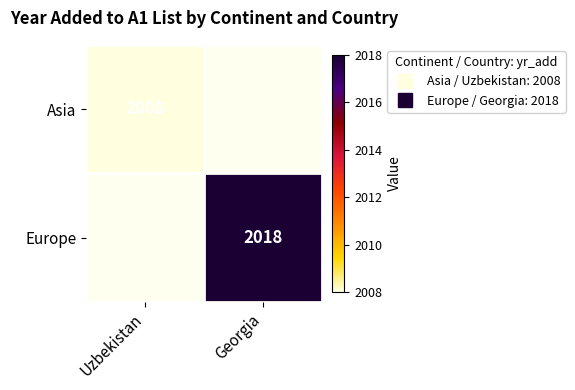

At which category does the chart reach its minimum across all series?

Uzbekistan